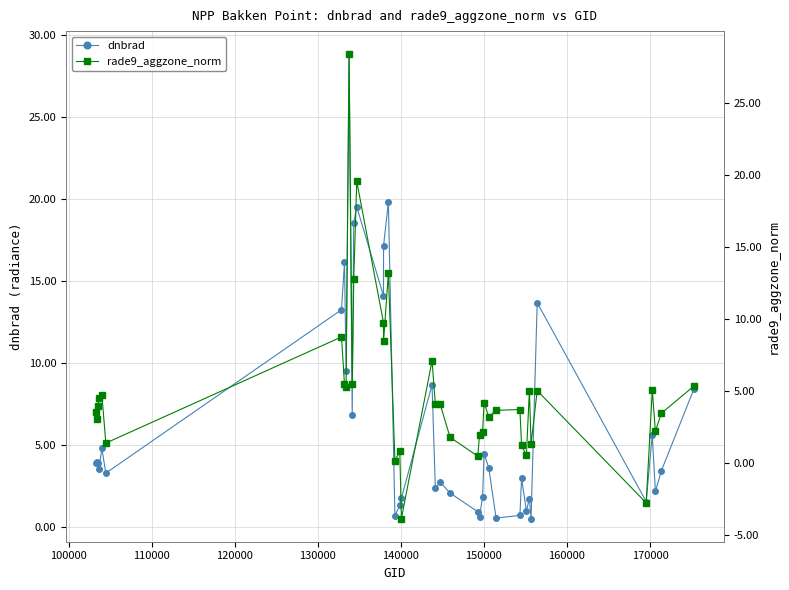

How many intersections are there between dnbrad and rade9_aggzone_norm?

14